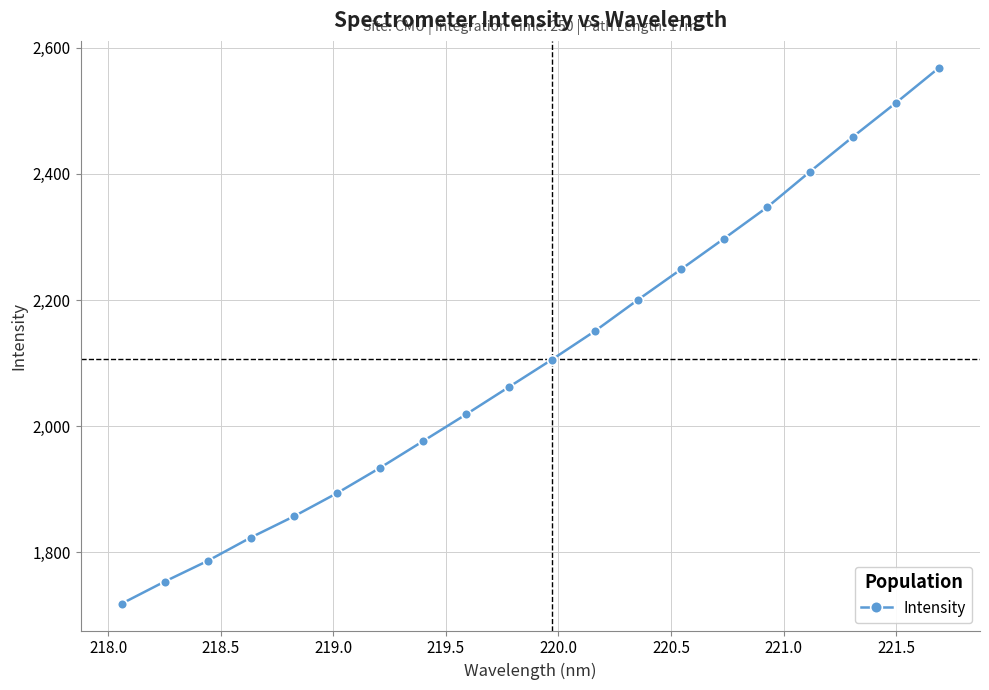

How many lines are shown in the chart?

1